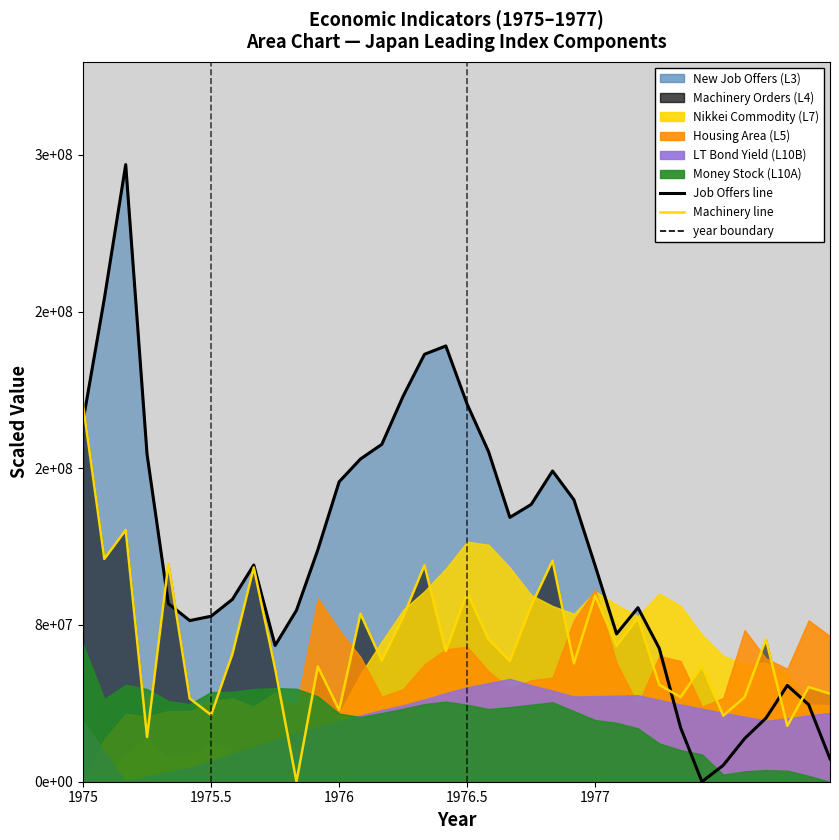

How many data points in New Job Offers line are less than 110613925?

18